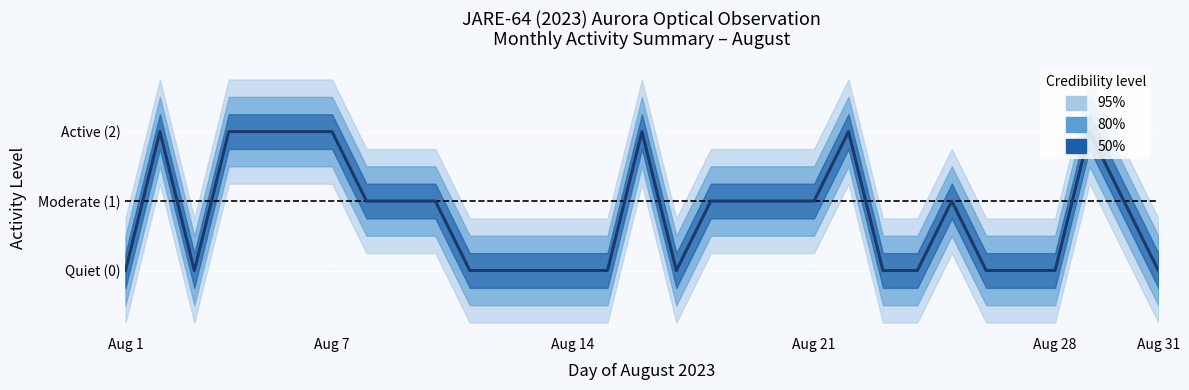

How many lines are shown in the chart?

1